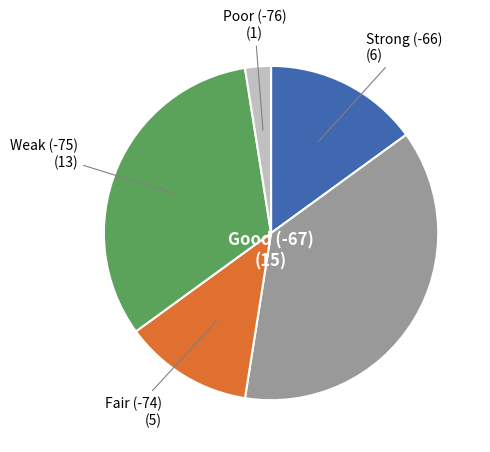

What is the smallest slice in the pie chart?

Poor (-76)